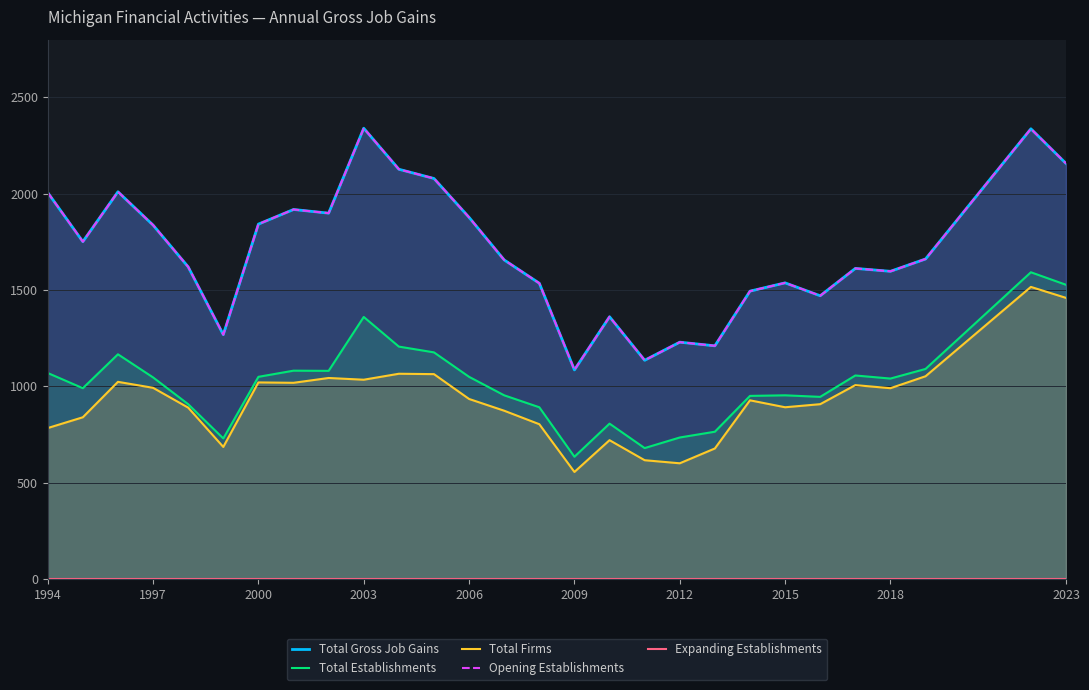

The Total Firms series shows 243 at 2018. True or false?

False